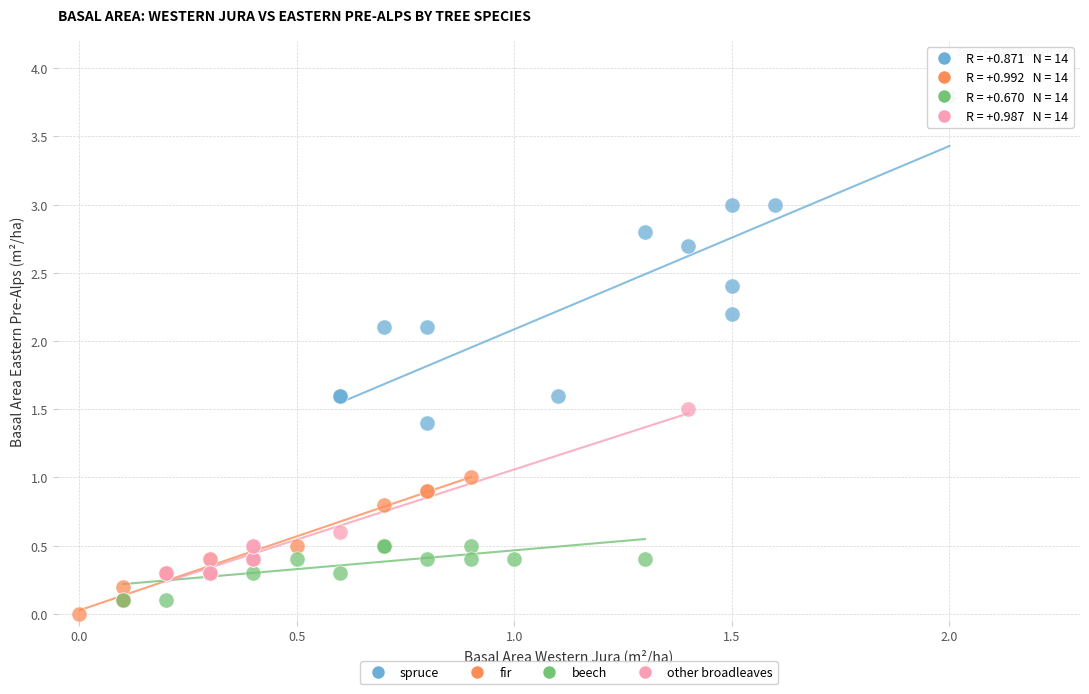

Which series has the widest spread of Y values?

spruce